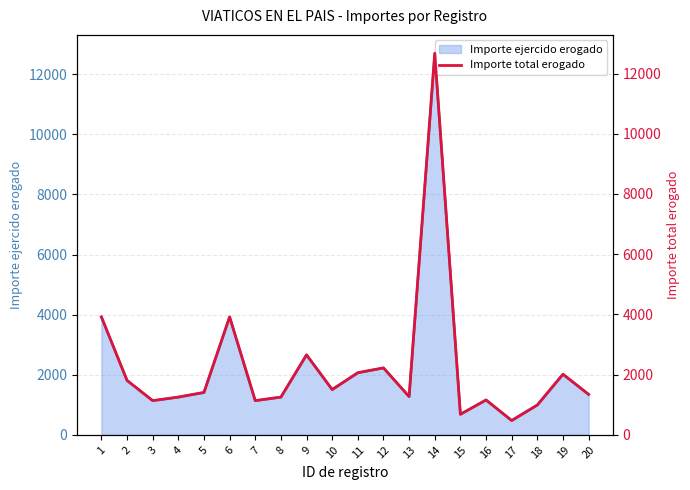

What is the value of the 10th point from the left?

1506.0